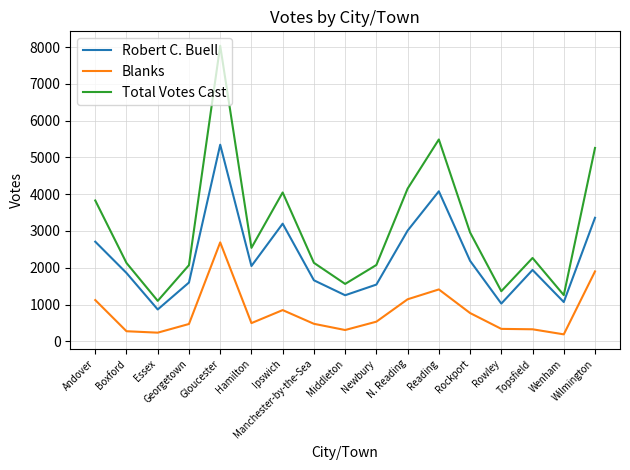

Where is the first local minimum for Robert C. Buell?

Essex